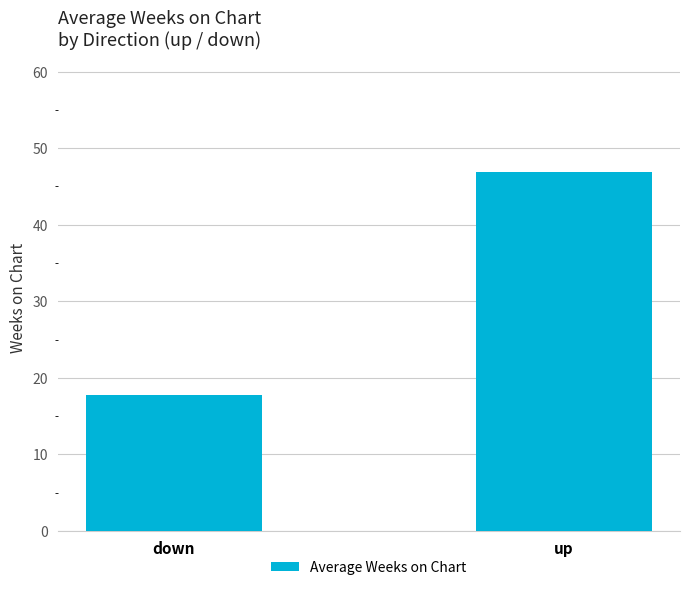

At which category does the chart reach its peak across all series?

up